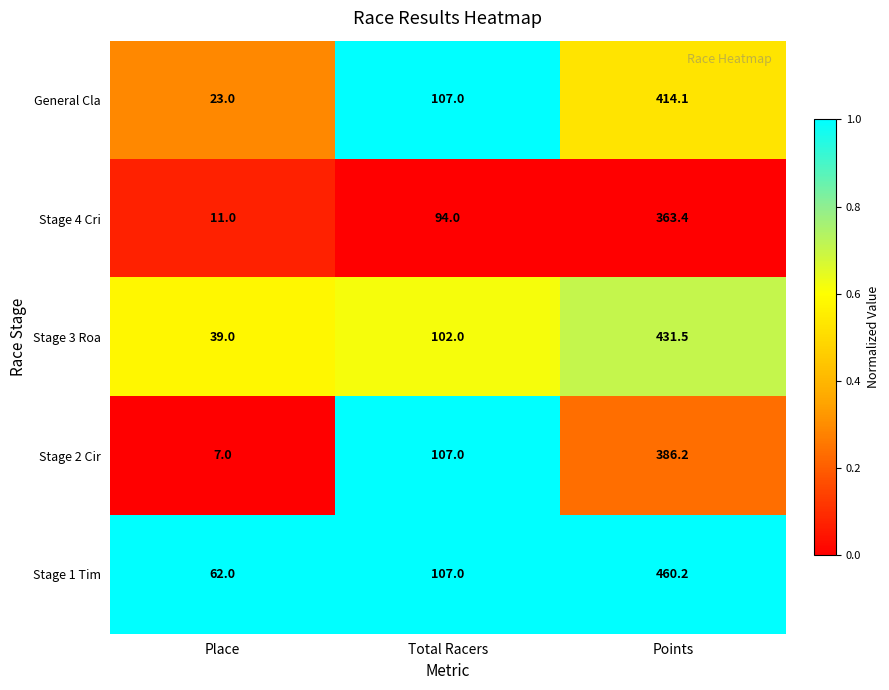

Reading right to left, what are all the values shown in this chart?

General Cla: 414.1	107.0	23.0
Stage 4 Cri: 363.4	94.0	11.0
Stage 3 Roa: 431.5	102.0	39.0
Stage 2 Cir: 386.2	107.0	7.0
Stage 1 Tim: 460.2	107.0	62.0